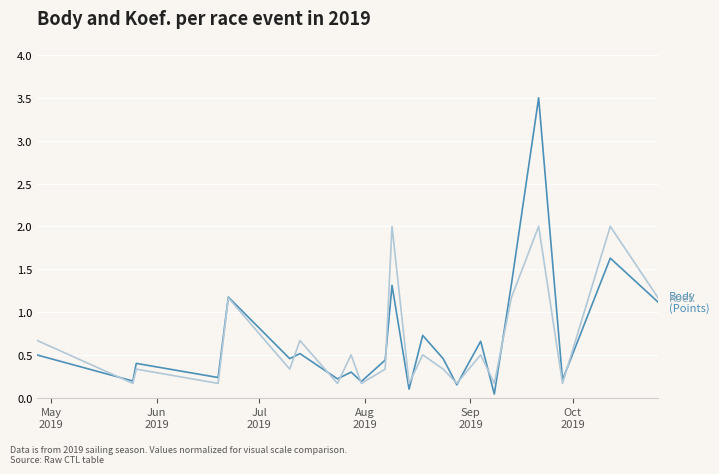

What is the maximum value shown in the chart?

3.5